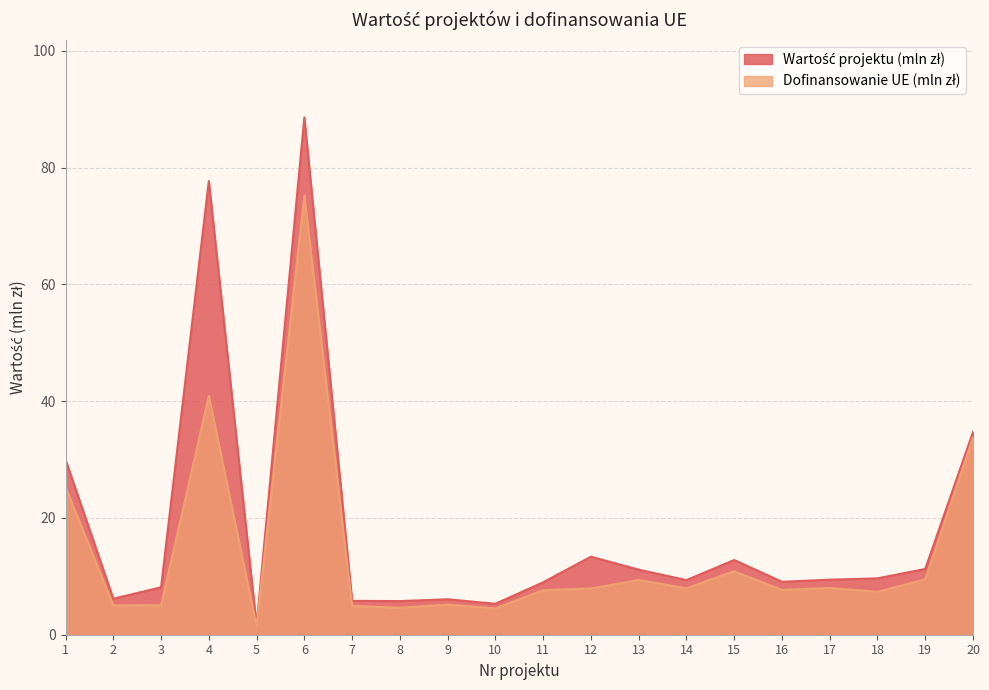

What is the maximum value for Dofinansowanie UE (mln zł)?

75.2